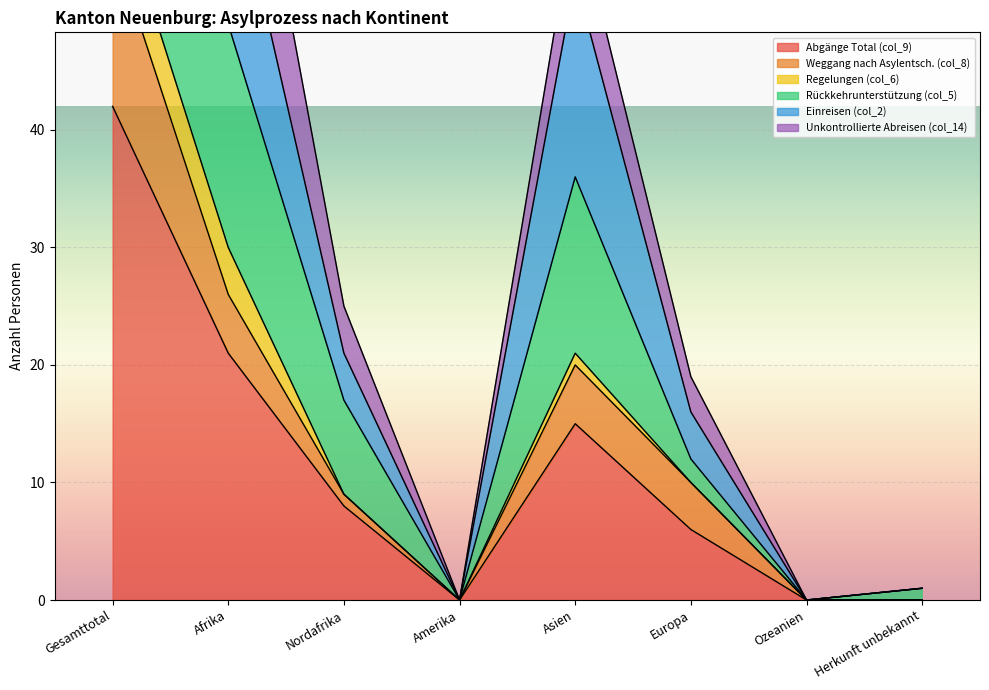

At which label does Rückkehrunterstützung (col_5) reach its minimum?

Amerika